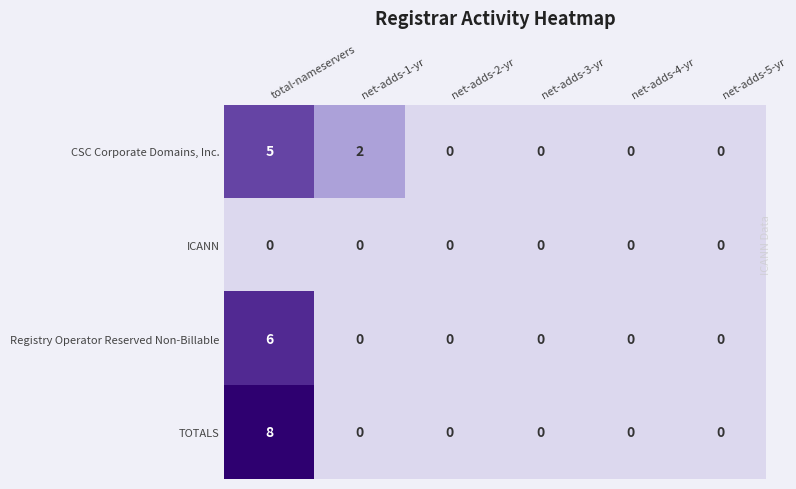

Which label corresponds to the largest value in the chart?

total-nameservers